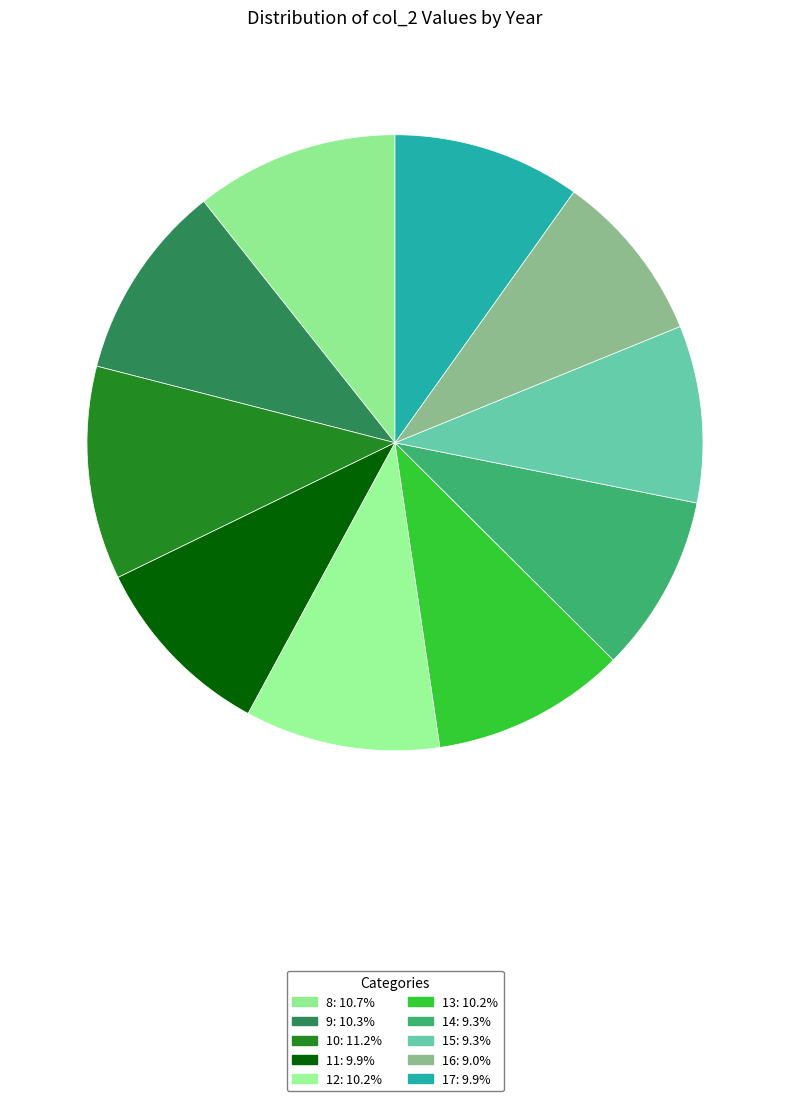

Does 13 account for over 50% of the chart?

No